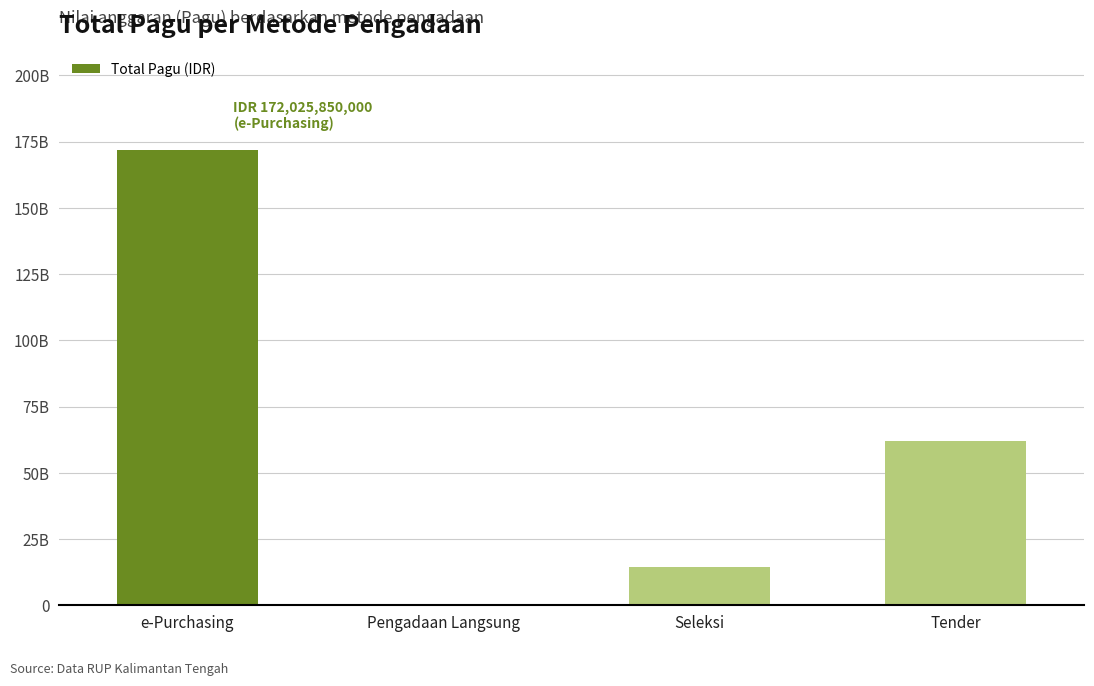

Reading left to right, extract all data points from this chart.

e-Purchasing=172025850000	Pengadaan Langsung=213792000	Seleksi=14627456150	Tender=61998856200